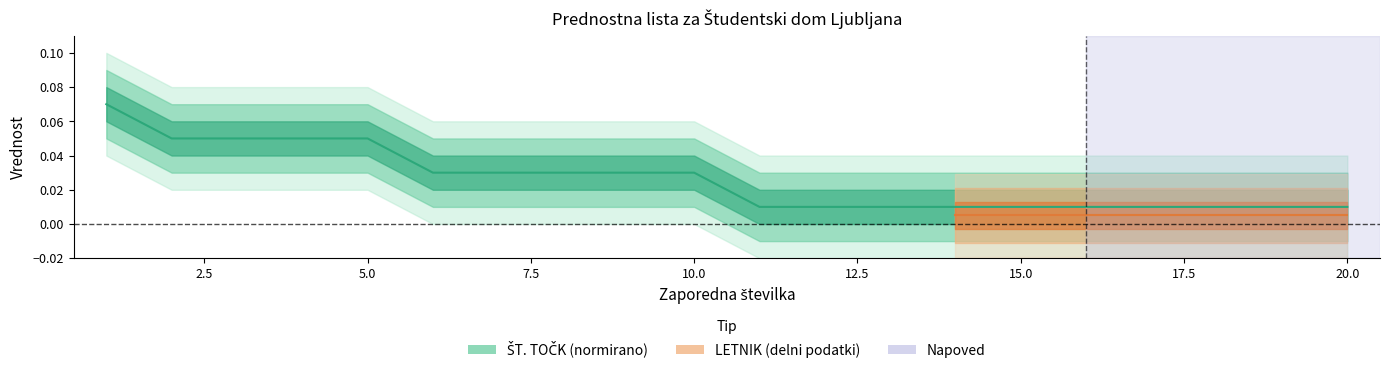

Reading left to right, extract all data points from this chart.

1=0.1	2=0.1	3=0.1	4=0.1	5=0.1	6=0.0	7=0.0	8=0.0	9=0.0	10=0.0	11=0.0	12=0.0	13=0.0	14=0.0	15=0.0	16=0.0	17=0.0	18=0.0	19=0.0	20=0.0